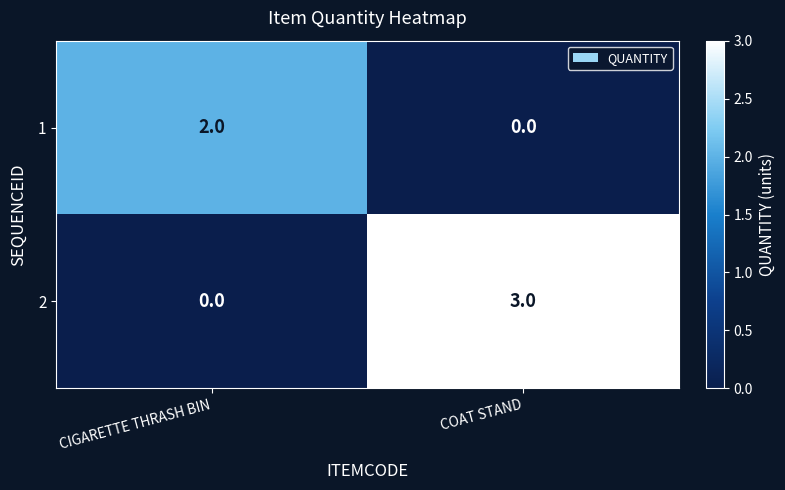

What is the difference between the maximum and minimum values in the 2 series?

3